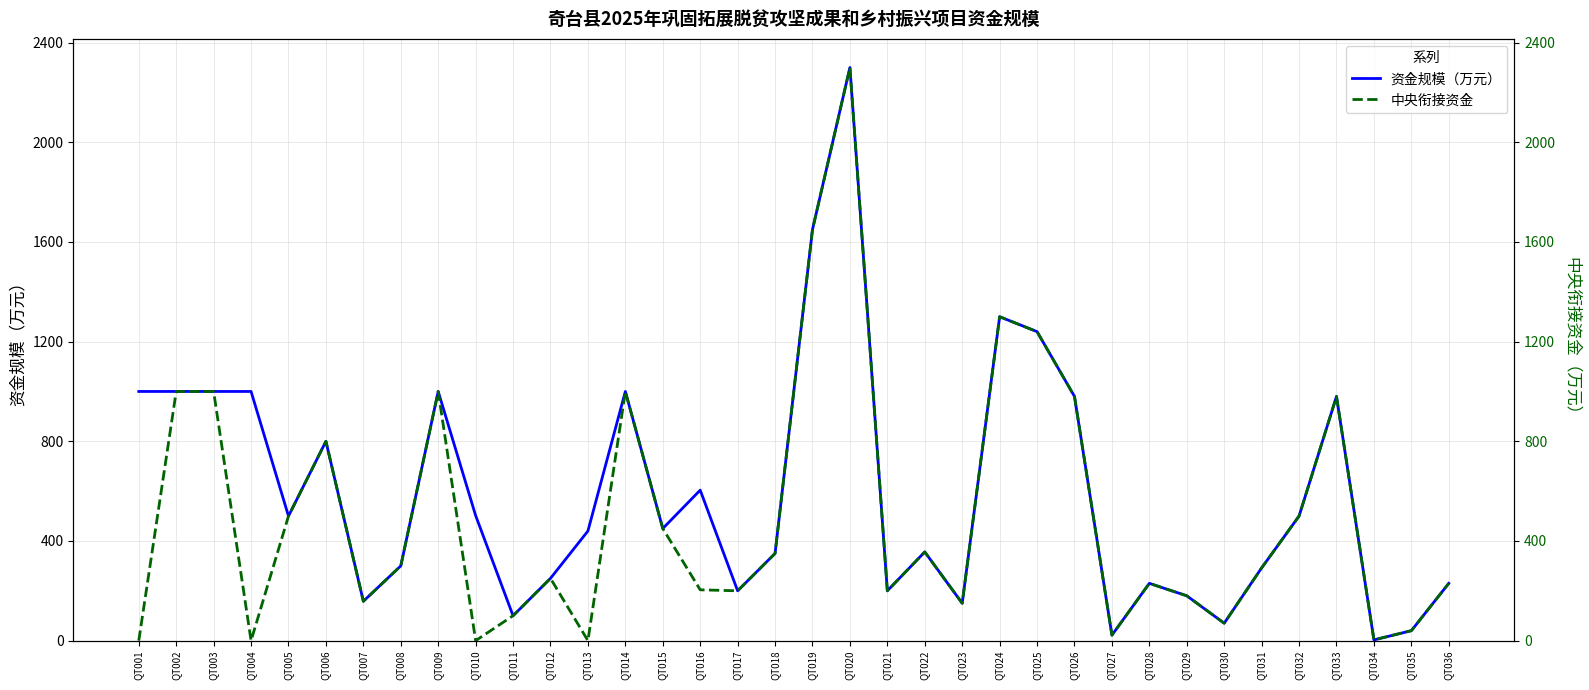

Which series has the largest range (max minus min)?

中央衔接资金